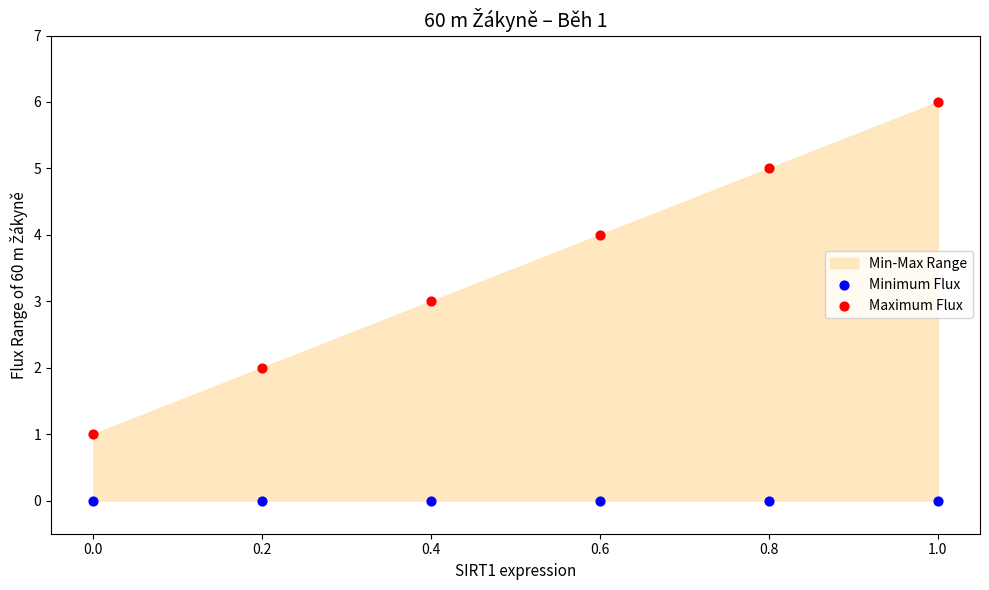

Which series reaches the maximum Y coordinate?

Maximum Flux